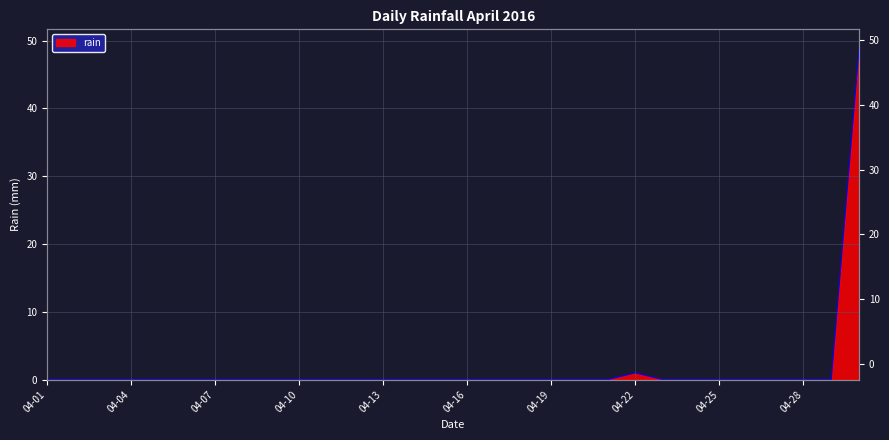

What is the sum of all values?

50.2